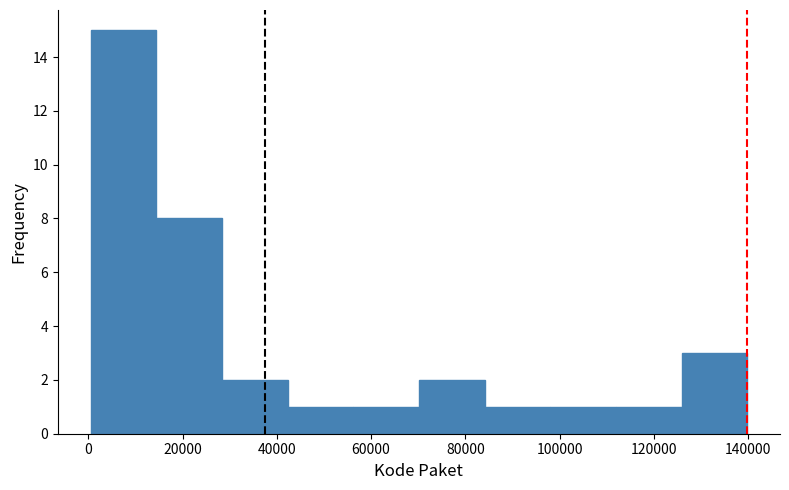

Which range on the x-axis has the tallest bar?

0 to 14000